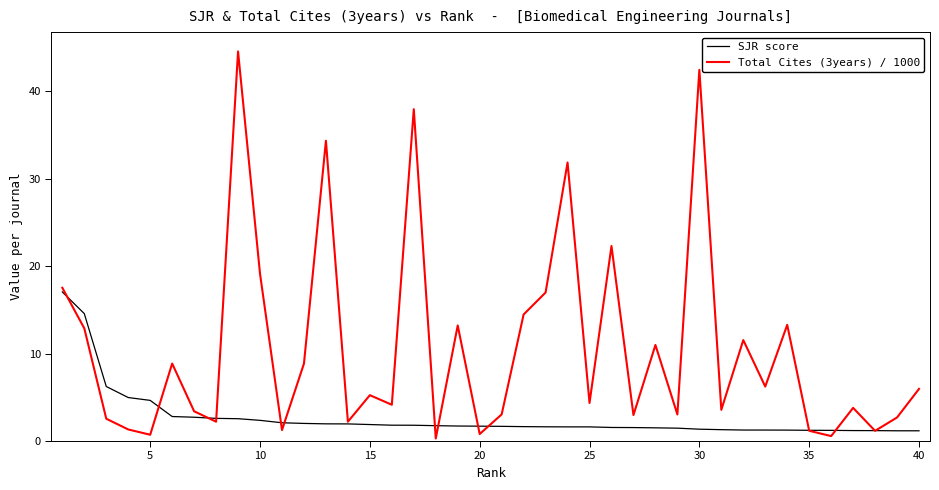

Which series has the largest total across all categories?

Total Cites (3years) / 1000